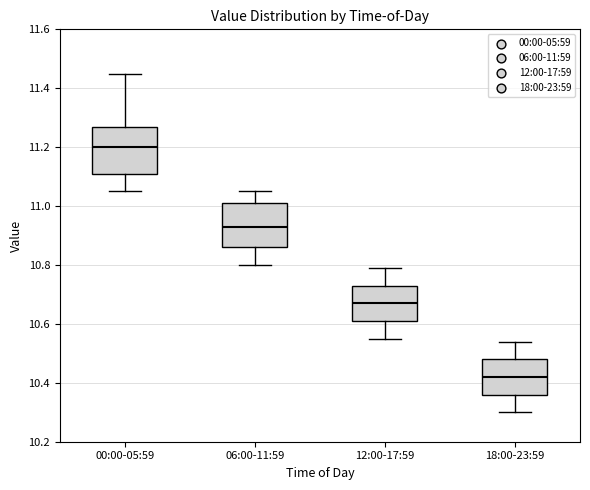

Reading left to right, transcribe this box plot: for each box, give where its median line is, the range the box spans, and where its two whiskers end, as read against the y-axis. The values are not printed on the chart, so give them approximately, as read against the axis.

00:00-05:59: median 11.20, box 11.12 to 11.28, whiskers 11.06 to 11.46
06:00-11:59: median 10.94, box 10.86 to 11.02, whiskers 10.80 to 11.06
12:00-17:59: median 10.68, box 10.62 to 10.74, whiskers 10.56 to 10.80
18:00-23:59: median 10.42, box 10.36 to 10.48, whiskers 10.30 to 10.54